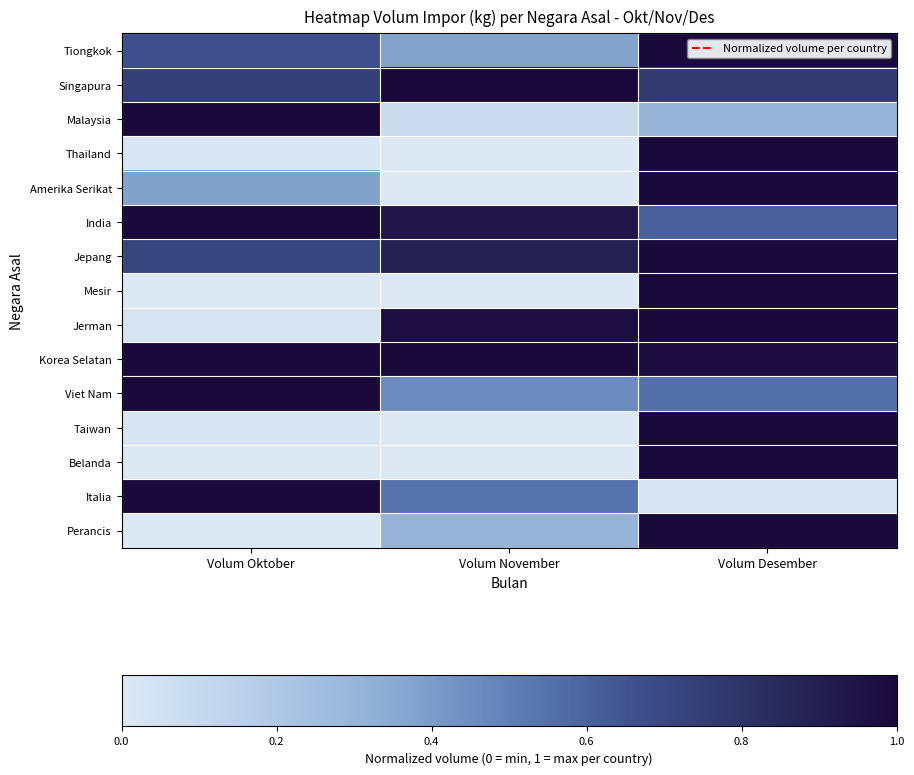

Reading left to right, transcribe all the data shown in this chart.

Tiongkok: Volum Oktober=0.7	Volum November=0.4	Volum Desember=1.0
Singapura: Volum Oktober=0.7	Volum November=1.0	Volum Desember=0.8
Malaysia: Volum Oktober=1.0	Volum November=0.1	Volum Desember=0.3
Thailand: Volum Oktober=0.0	Volum November=0.0	Volum Desember=1.0
Amerika Serikat: Volum Oktober=0.4	Volum November=0.0	Volum Desember=1.0
India: Volum Oktober=1.0	Volum November=0.9	Volum Desember=0.6
Jepang: Volum Oktober=0.7	Volum November=0.9	Volum Desember=1.0
Mesir: Volum Oktober=0.0	Volum November=0.0	Volum Desember=1.0
Jerman: Volum Oktober=0.0	Volum November=1.0	Volum Desember=1.0
Korea Selatan: Volum Oktober=1.0	Volum November=1.0	Volum Desember=1.0
Viet Nam: Volum Oktober=1.0	Volum November=0.5	Volum Desember=0.6
Taiwan: Volum Oktober=0.0	Volum November=0.0	Volum Desember=1.0
Belanda: Volum Oktober=0.0	Volum November=0.0	Volum Desember=1.0
Italia: Volum Oktober=1.0	Volum November=0.5	Volum Desember=0.0
Perancis: Volum Oktober=0.0	Volum November=0.3	Volum Desember=1.0